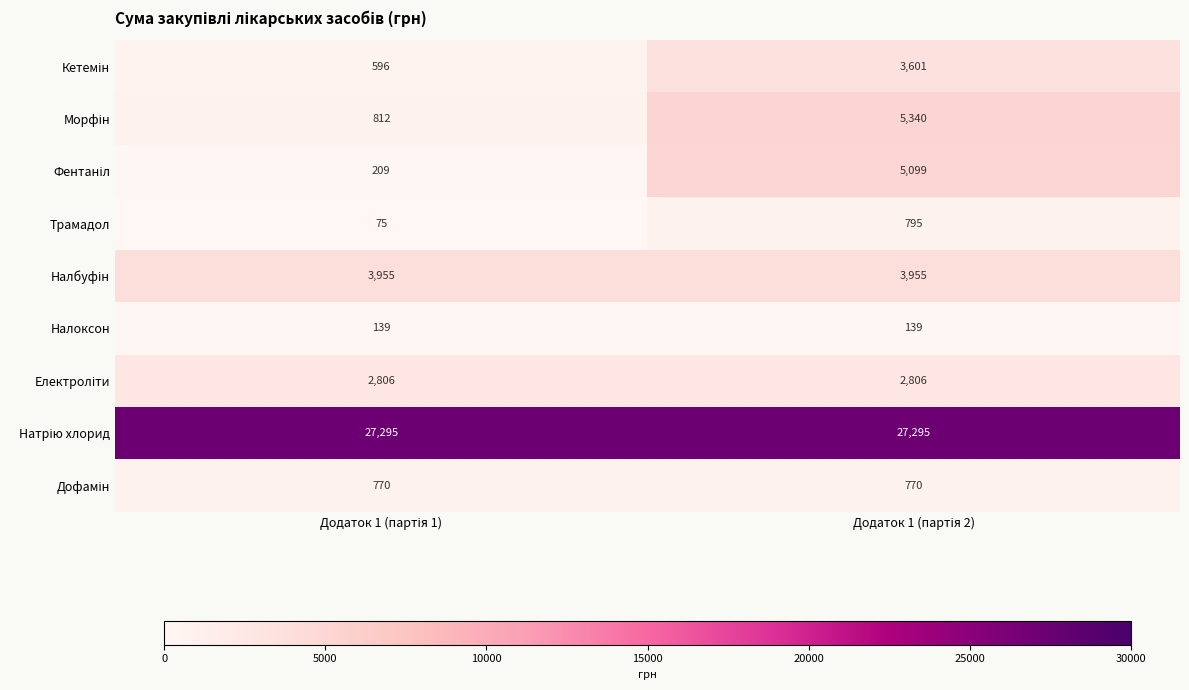

At how many categories does at least one series exceed 16848?

2